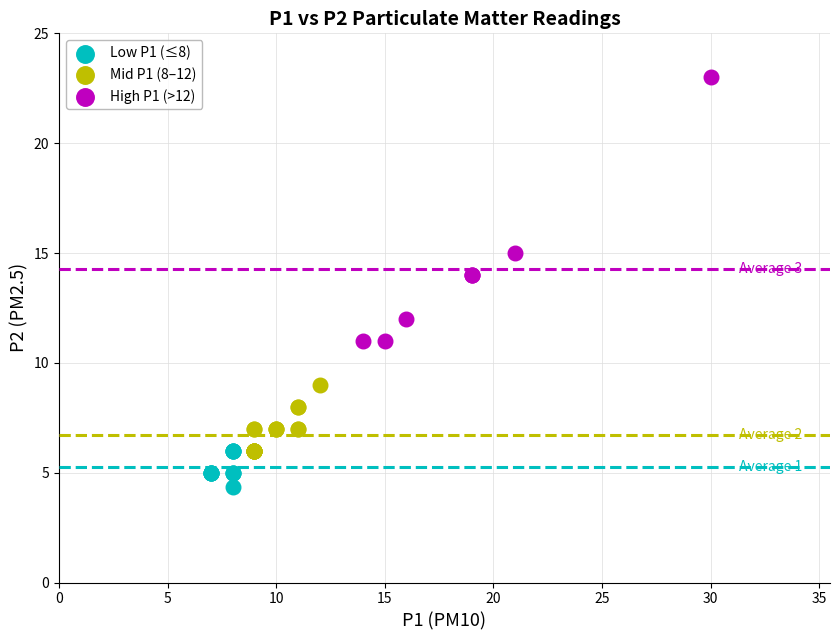

Which series reaches the minimum Y coordinate?

Low P1 (≤8)